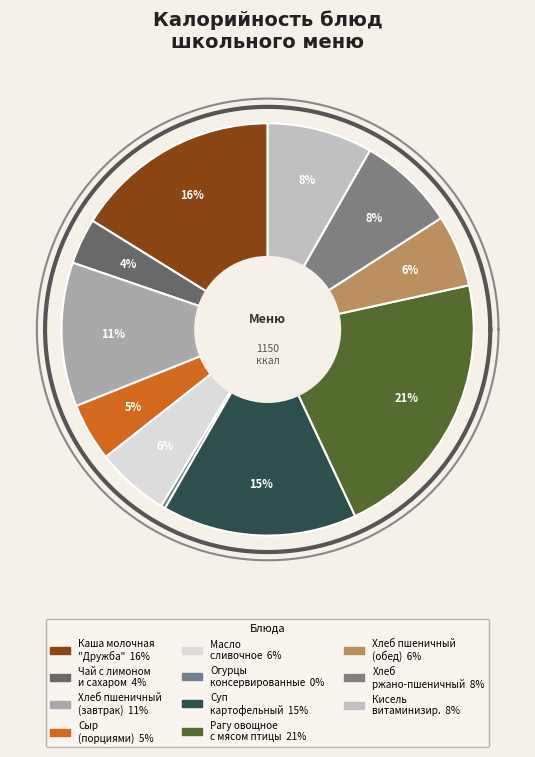

To the nearest percent, what is the difference between the largest and smallest slice percentages?

21%